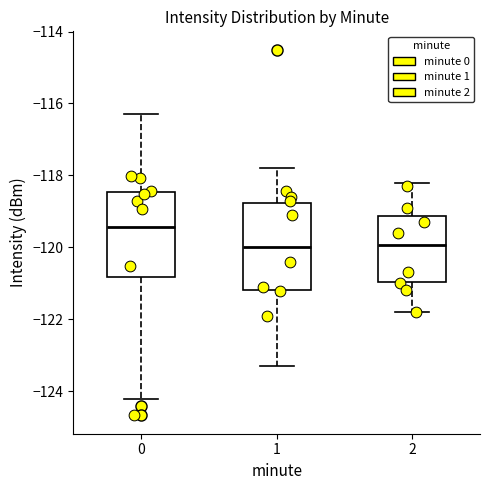

Reading left to right, transcribe this box plot: for each box, give where its median line is, the range the box spans, and where its two whiskers end, as read against the y-axis. The values are not printed on the chart, so give them approximately, as read against the axis.

0: median -119.4, box -120.8 to -118.4, whiskers -124.2 to -116.4
1: median -120.0, box -121.2 to -118.8, whiskers -123.2 to -117.8
2: median -120.0, box -121.0 to -119.2, whiskers -121.8 to -118.2